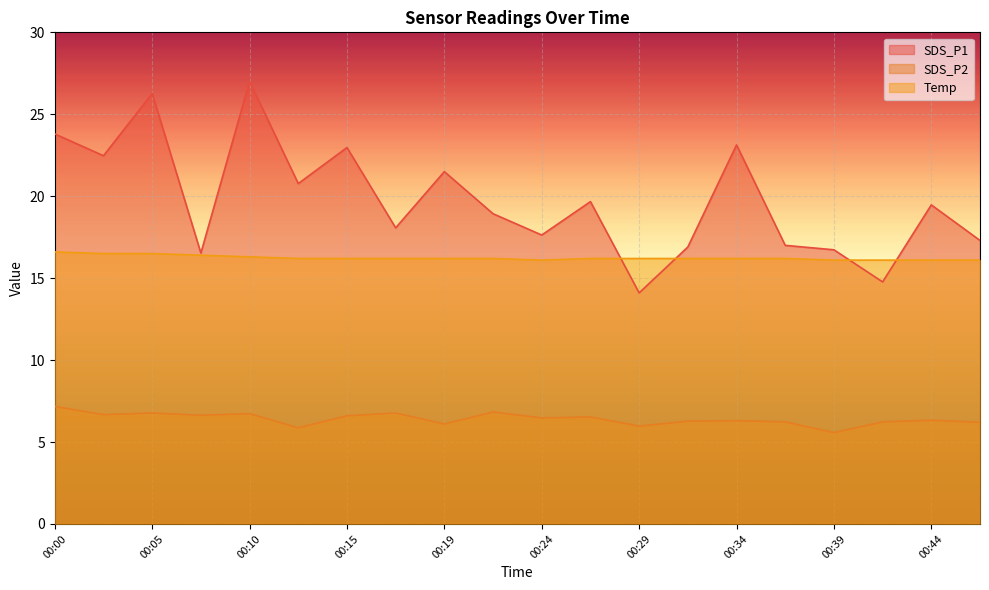

Does the chart display data point markers on the line(s)?

No